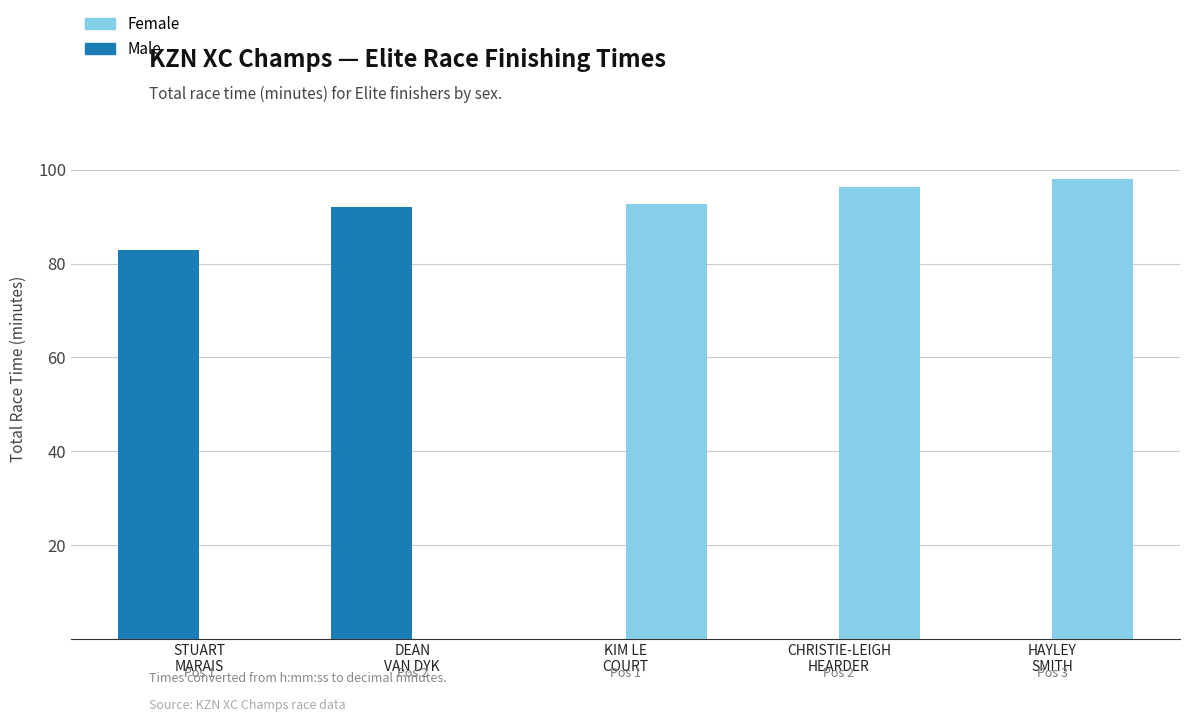

What is the sum of all Female values?

287.1